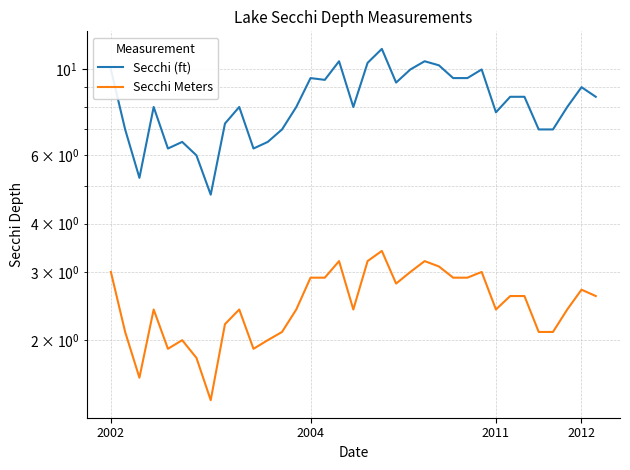

How many data points in Secchi Meters are above 2?

28